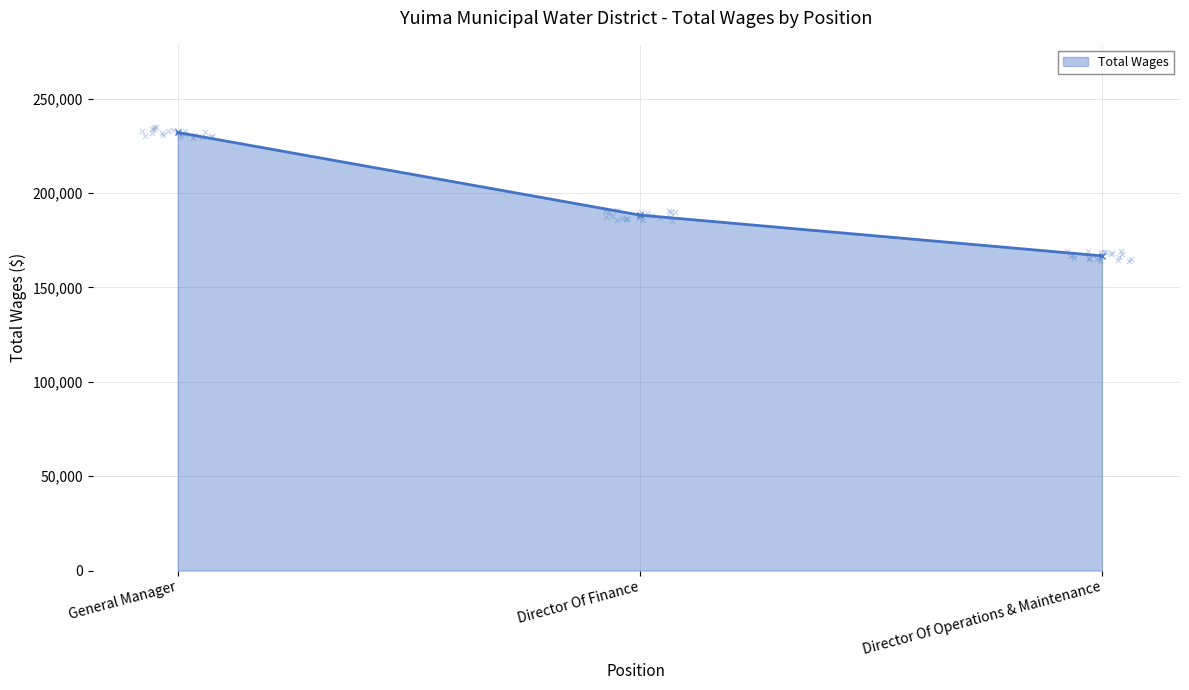

What is the change in value from General Manager to Director Of Finance?

-43762